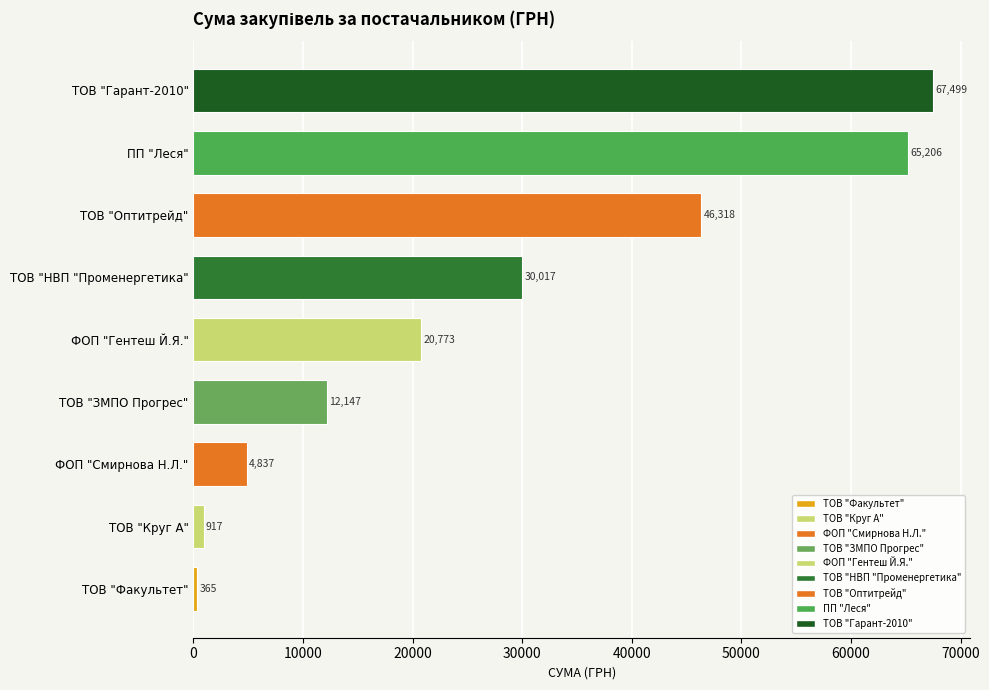

What is the greatest value displayed?

67499.4